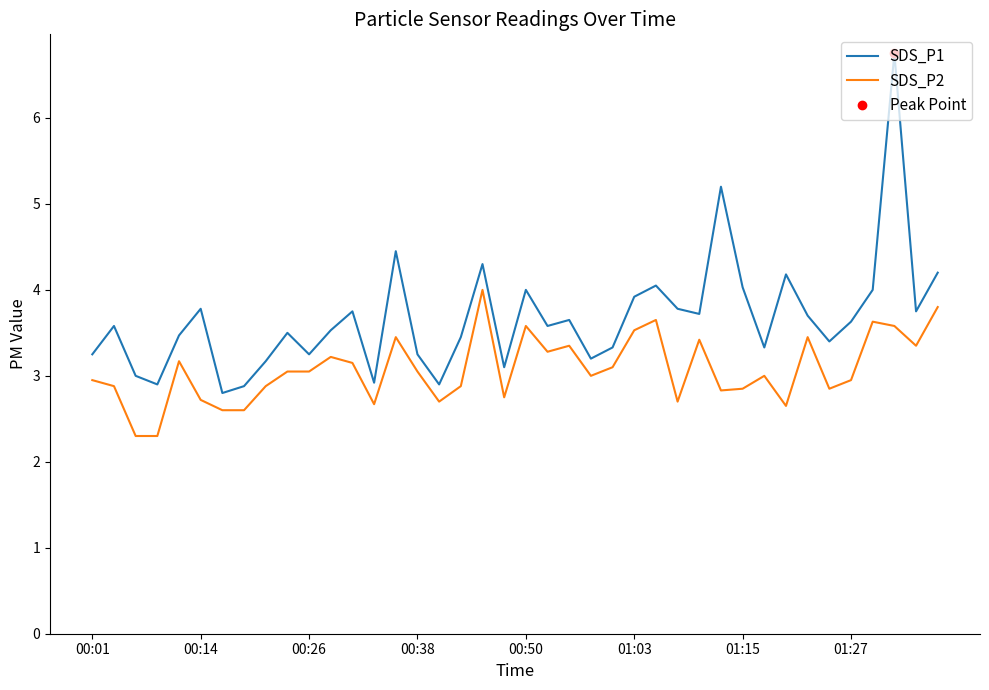

What is the spread (max minus min) of values at 16?

0.2